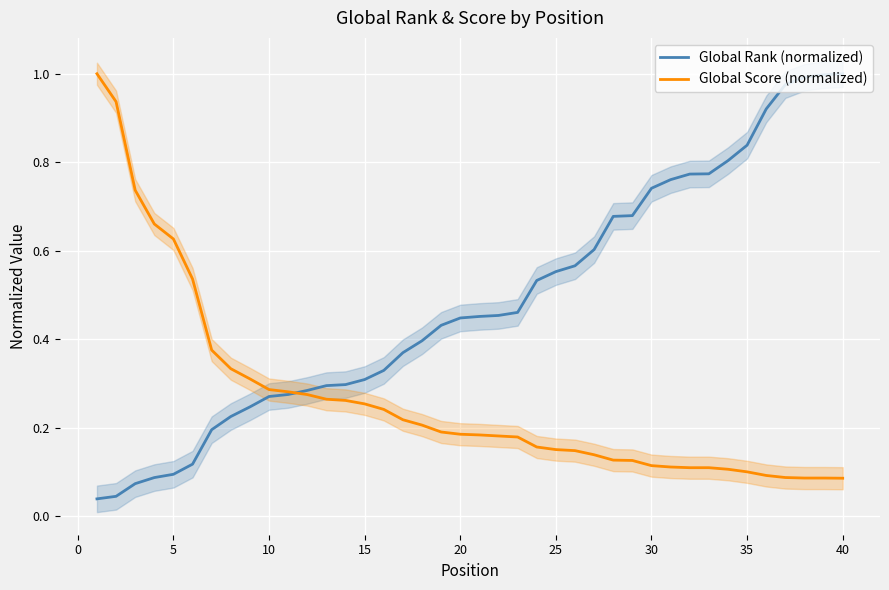

What is the value of the Global Rank (normalized) point at the 28th from the left?

0.7